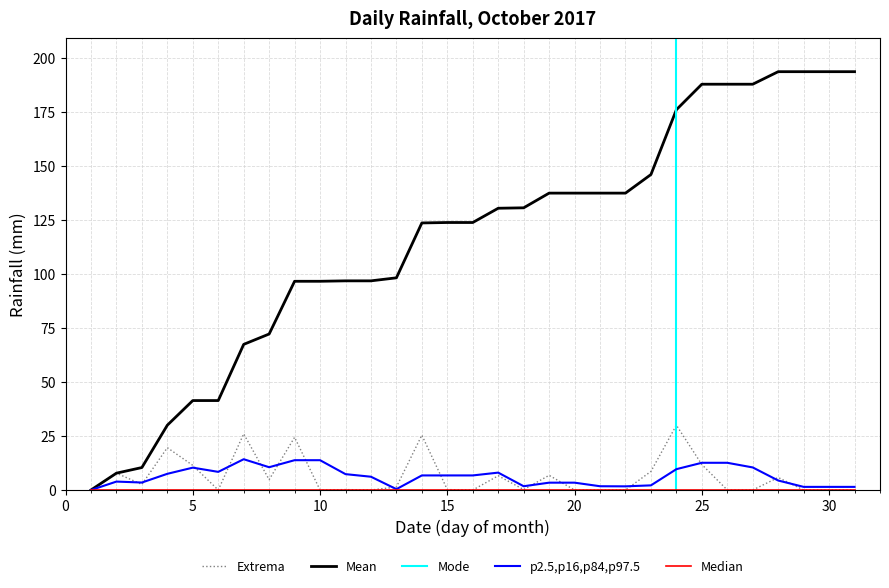

Is it true that p2.5,p16,p84,p97.5 equals 2.5 at 5?

False